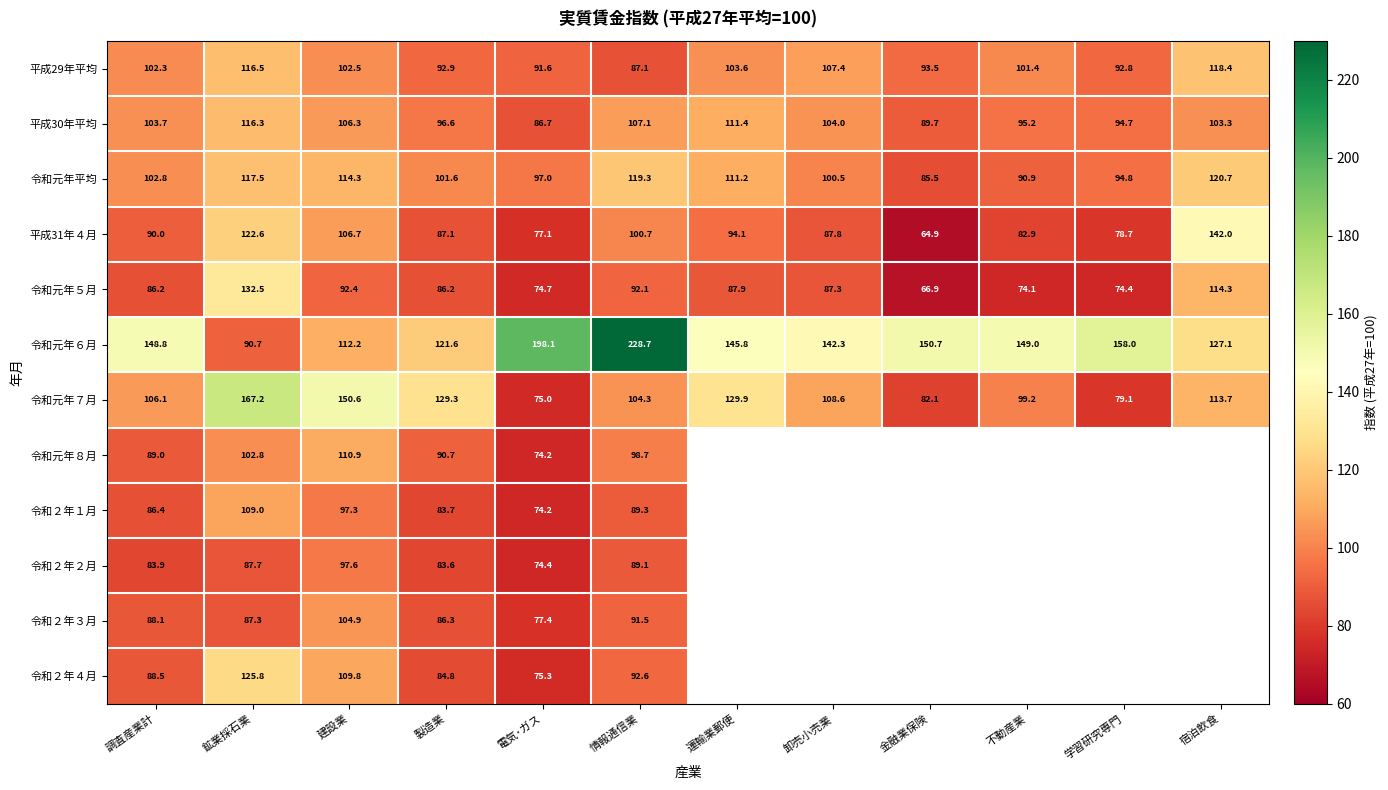

What is the highest value of the 令和元年５月 series?

132.5